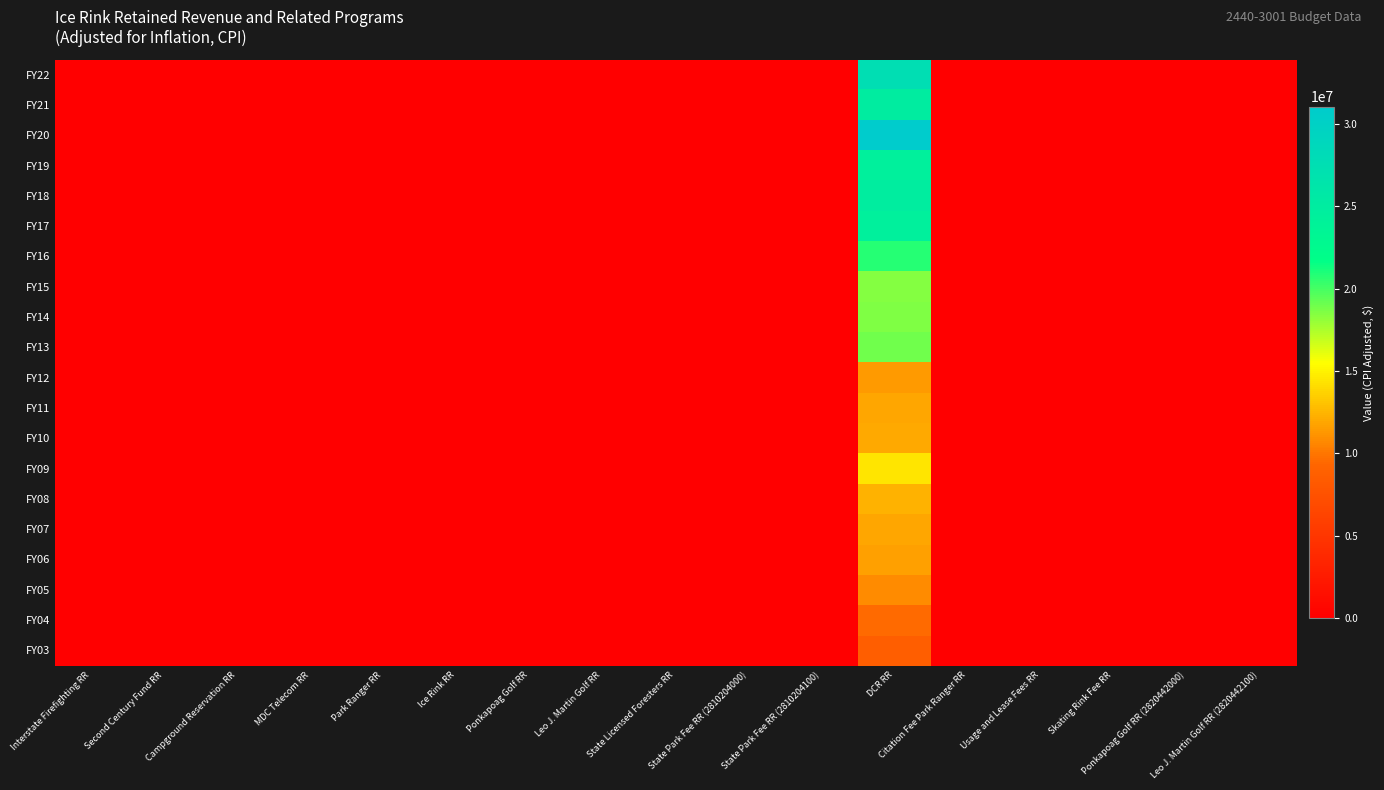

Which category has the highest value across all series?

DCR RR